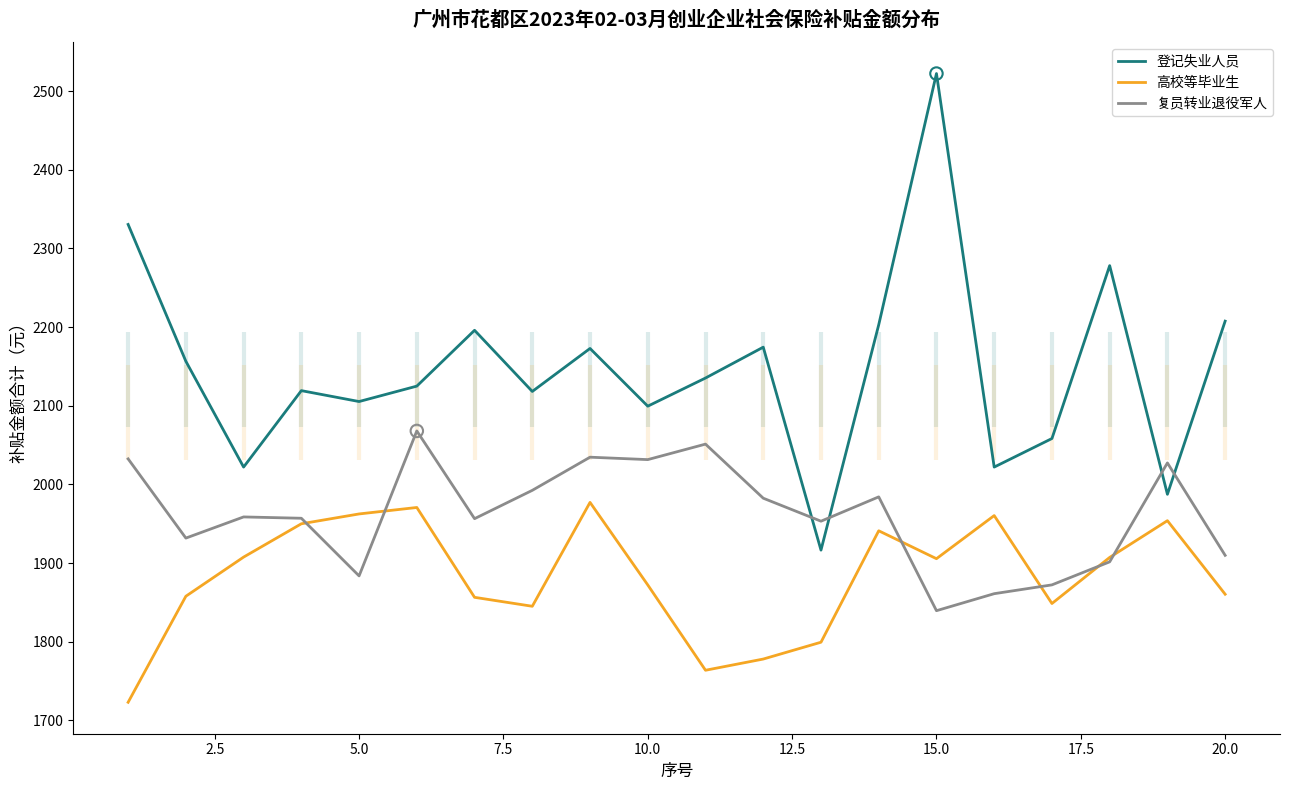

What are all the series names shown in the legend?

登记失业人员, 高校等毕业生, 复员转业退役军人